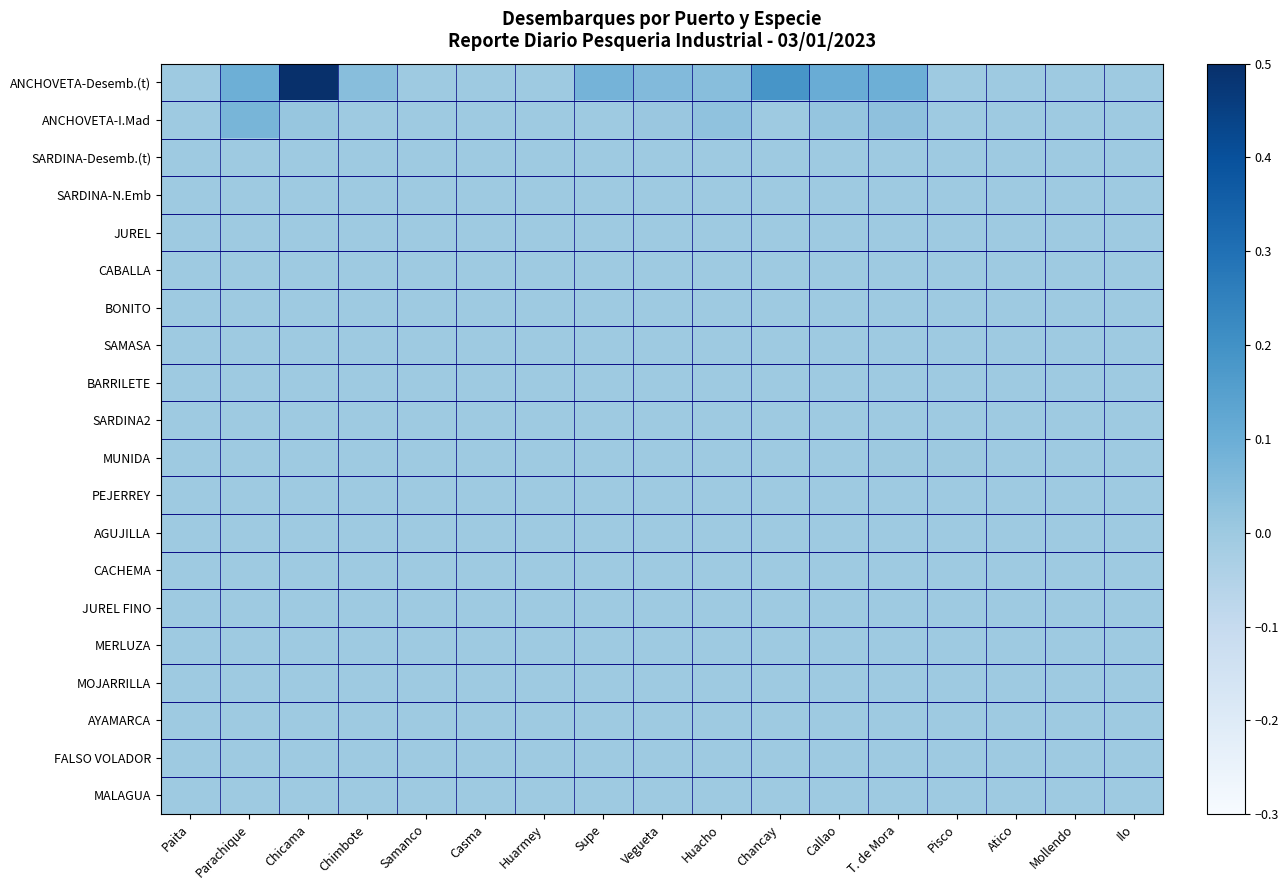

Reading right to left, what are all the values shown in this chart?

ANCHOVETA-Desemb.(t): Ilo=0.0	Mollendo=0.0	Atico=0.0	Pisco=0.0	T. de Mora=0.1	Callao=0.1	Chancay=0.2	Huacho=0.0	Vegueta=0.1	Supe=0.1	Huarmey=0.0	Casma=0.0	Samanco=0.0	Chimbote=0.0	Chicama=0.5	Parachique=0.1	Paita=0.0
ANCHOVETA-I.Mad: Ilo=0.0	Mollendo=0.0	Atico=0.0	Pisco=0.0	T. de Mora=0.0	Callao=0.0	Chancay=0.0	Huacho=0.0	Vegueta=0.0	Supe=0.0	Huarmey=0.0	Casma=0.0	Samanco=0.0	Chimbote=0.0	Chicama=0.0	Parachique=0.1	Paita=0.0
SARDINA-Desemb.(t): Ilo=0.0	Mollendo=0.0	Atico=0.0	Pisco=0.0	T. de Mora=0.0	Callao=0.0	Chancay=0.0	Huacho=0.0	Vegueta=0.0	Supe=0.0	Huarmey=0.0	Casma=0.0	Samanco=0.0	Chimbote=0.0	Chicama=0.0	Parachique=0.0	Paita=0.0
SARDINA-N.Emb: Ilo=0.0	Mollendo=0.0	Atico=0.0	Pisco=0.0	T. de Mora=0.0	Callao=0.0	Chancay=0.0	Huacho=0.0	Vegueta=0.0	Supe=0.0	Huarmey=0.0	Casma=0.0	Samanco=0.0	Chimbote=0.0	Chicama=0.0	Parachique=0.0	Paita=0.0
JUREL: Ilo=0.0	Mollendo=0.0	Atico=0.0	Pisco=0.0	T. de Mora=0.0	Callao=0.0	Chancay=0.0	Huacho=0.0	Vegueta=0.0	Supe=0.0	Huarmey=0.0	Casma=0.0	Samanco=0.0	Chimbote=0.0	Chicama=0.0	Parachique=0.0	Paita=0.0
CABALLA: Ilo=0.0	Mollendo=0.0	Atico=0.0	Pisco=0.0	T. de Mora=0.0	Callao=0.0	Chancay=0.0	Huacho=0.0	Vegueta=0.0	Supe=0.0	Huarmey=0.0	Casma=0.0	Samanco=0.0	Chimbote=0.0	Chicama=0.0	Parachique=0.0	Paita=0.0
BONITO: Ilo=0.0	Mollendo=0.0	Atico=0.0	Pisco=0.0	T. de Mora=0.0	Callao=0.0	Chancay=0.0	Huacho=0.0	Vegueta=0.0	Supe=0.0	Huarmey=0.0	Casma=0.0	Samanco=0.0	Chimbote=0.0	Chicama=0.0	Parachique=0.0	Paita=0.0
SAMASA: Ilo=0.0	Mollendo=0.0	Atico=0.0	Pisco=0.0	T. de Mora=0.0	Callao=0.0	Chancay=0.0	Huacho=0.0	Vegueta=0.0	Supe=0.0	Huarmey=0.0	Casma=0.0	Samanco=0.0	Chimbote=0.0	Chicama=0.0	Parachique=0.0	Paita=0.0
BARRILETE: Ilo=0.0	Mollendo=0.0	Atico=0.0	Pisco=0.0	T. de Mora=0.0	Callao=0.0	Chancay=0.0	Huacho=0.0	Vegueta=0.0	Supe=0.0	Huarmey=0.0	Casma=0.0	Samanco=0.0	Chimbote=0.0	Chicama=0.0	Parachique=0.0	Paita=0.0
SARDINA2: Ilo=0.0	Mollendo=0.0	Atico=0.0	Pisco=0.0	T. de Mora=0.0	Callao=0.0	Chancay=0.0	Huacho=0.0	Vegueta=0.0	Supe=0.0	Huarmey=0.0	Casma=0.0	Samanco=0.0	Chimbote=0.0	Chicama=0.0	Parachique=0.0	Paita=0.0
MUNIDA: Ilo=0.0	Mollendo=0.0	Atico=0.0	Pisco=0.0	T. de Mora=0.0	Callao=0.0	Chancay=0.0	Huacho=0.0	Vegueta=0.0	Supe=0.0	Huarmey=0.0	Casma=0.0	Samanco=0.0	Chimbote=0.0	Chicama=0.0	Parachique=0.0	Paita=0.0
PEJERREY: Ilo=0.0	Mollendo=0.0	Atico=0.0	Pisco=0.0	T. de Mora=0.0	Callao=0.0	Chancay=0.0	Huacho=0.0	Vegueta=0.0	Supe=0.0	Huarmey=0.0	Casma=0.0	Samanco=0.0	Chimbote=0.0	Chicama=0.0	Parachique=0.0	Paita=0.0
AGUJILLA: Ilo=0.0	Mollendo=0.0	Atico=0.0	Pisco=0.0	T. de Mora=0.0	Callao=0.0	Chancay=0.0	Huacho=0.0	Vegueta=0.0	Supe=0.0	Huarmey=0.0	Casma=0.0	Samanco=0.0	Chimbote=0.0	Chicama=0.0	Parachique=0.0	Paita=0.0
CACHEMA: Ilo=0.0	Mollendo=0.0	Atico=0.0	Pisco=0.0	T. de Mora=0.0	Callao=0.0	Chancay=0.0	Huacho=0.0	Vegueta=0.0	Supe=0.0	Huarmey=0.0	Casma=0.0	Samanco=0.0	Chimbote=0.0	Chicama=0.0	Parachique=0.0	Paita=0.0
JUREL FINO: Ilo=0.0	Mollendo=0.0	Atico=0.0	Pisco=0.0	T. de Mora=0.0	Callao=0.0	Chancay=0.0	Huacho=0.0	Vegueta=0.0	Supe=0.0	Huarmey=0.0	Casma=0.0	Samanco=0.0	Chimbote=0.0	Chicama=0.0	Parachique=0.0	Paita=0.0
MERLUZA: Ilo=0.0	Mollendo=0.0	Atico=0.0	Pisco=0.0	T. de Mora=0.0	Callao=0.0	Chancay=0.0	Huacho=0.0	Vegueta=0.0	Supe=0.0	Huarmey=0.0	Casma=0.0	Samanco=0.0	Chimbote=0.0	Chicama=0.0	Parachique=0.0	Paita=0.0
MOJARRILLA: Ilo=0.0	Mollendo=0.0	Atico=0.0	Pisco=0.0	T. de Mora=0.0	Callao=0.0	Chancay=0.0	Huacho=0.0	Vegueta=0.0	Supe=0.0	Huarmey=0.0	Casma=0.0	Samanco=0.0	Chimbote=0.0	Chicama=0.0	Parachique=0.0	Paita=0.0
AYAMARCA: Ilo=0.0	Mollendo=0.0	Atico=0.0	Pisco=0.0	T. de Mora=0.0	Callao=0.0	Chancay=0.0	Huacho=0.0	Vegueta=0.0	Supe=0.0	Huarmey=0.0	Casma=0.0	Samanco=0.0	Chimbote=0.0	Chicama=0.0	Parachique=0.0	Paita=0.0
FALSO VOLADOR: Ilo=0.0	Mollendo=0.0	Atico=0.0	Pisco=0.0	T. de Mora=0.0	Callao=0.0	Chancay=0.0	Huacho=0.0	Vegueta=0.0	Supe=0.0	Huarmey=0.0	Casma=0.0	Samanco=0.0	Chimbote=0.0	Chicama=0.0	Parachique=0.0	Paita=0.0
MALAGUA: Ilo=0.0	Mollendo=0.0	Atico=0.0	Pisco=0.0	T. de Mora=0.0	Callao=0.0	Chancay=0.0	Huacho=0.0	Vegueta=0.0	Supe=0.0	Huarmey=0.0	Casma=0.0	Samanco=0.0	Chimbote=0.0	Chicama=0.0	Parachique=0.0	Paita=0.0